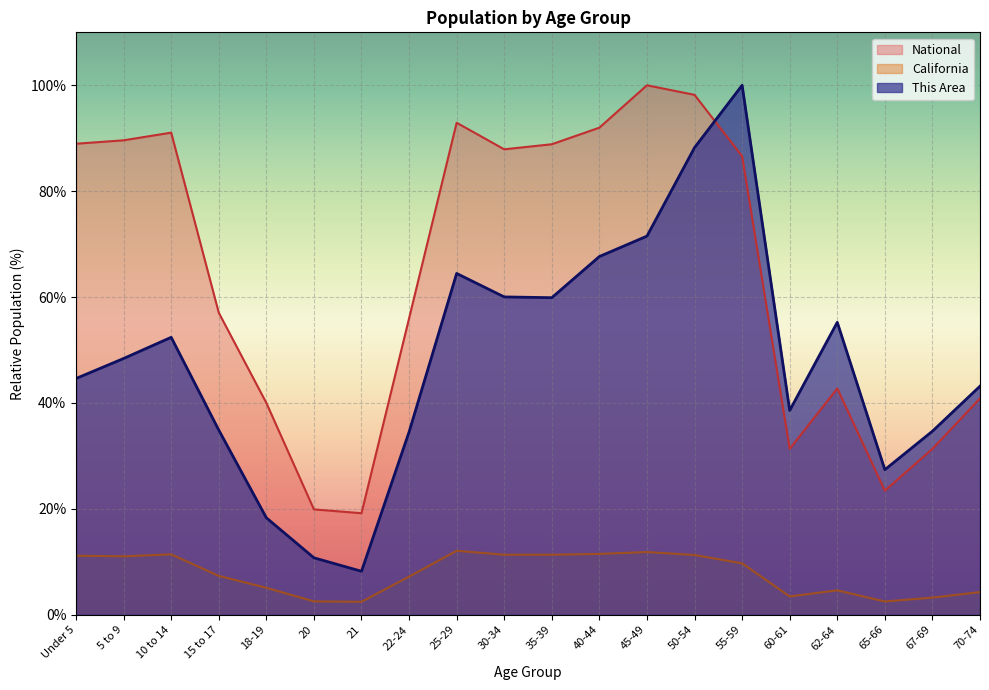

Reading right to left, extract all data points from this chart.

This Area: 70-74=43.2	67-69=34.7	65-66=27.4	62-64=55.2	60-61=38.6	55-59=100.0	50-54=88.2	45-49=71.5	40-44=67.7	35-39=59.9	30-34=60.0	25-29=64.5	22-24=34.5	21=8.2	20=10.8	18-19=18.3	15 to 17=34.9	10 to 14=52.4	5 to 9=48.4	Under 5=44.6
California: 70-74=4.3	67-69=3.2	65-66=2.5	62-64=4.6	60-61=3.5	55-59=9.7	50-54=11.3	45-49=11.8	40-44=11.5	35-39=11.3	30-34=11.3	25-29=12.1	22-24=7.2	21=2.4	20=2.5	18-19=5.1	15 to 17=7.3	10 to 14=11.4	5 to 9=11.0	Under 5=11.1
National: 70-74=40.9	67-69=31.3	65-66=23.4	62-64=42.7	60-61=31.3	55-59=86.6	50-54=98.2	45-49=100.0	40-44=92.0	35-39=88.9	30-34=87.9	25-29=92.9	22-24=56.0	21=19.2	20=19.9	18-19=40.0	15 to 17=57.0	10 to 14=91.1	5 to 9=89.6	Under 5=89.0